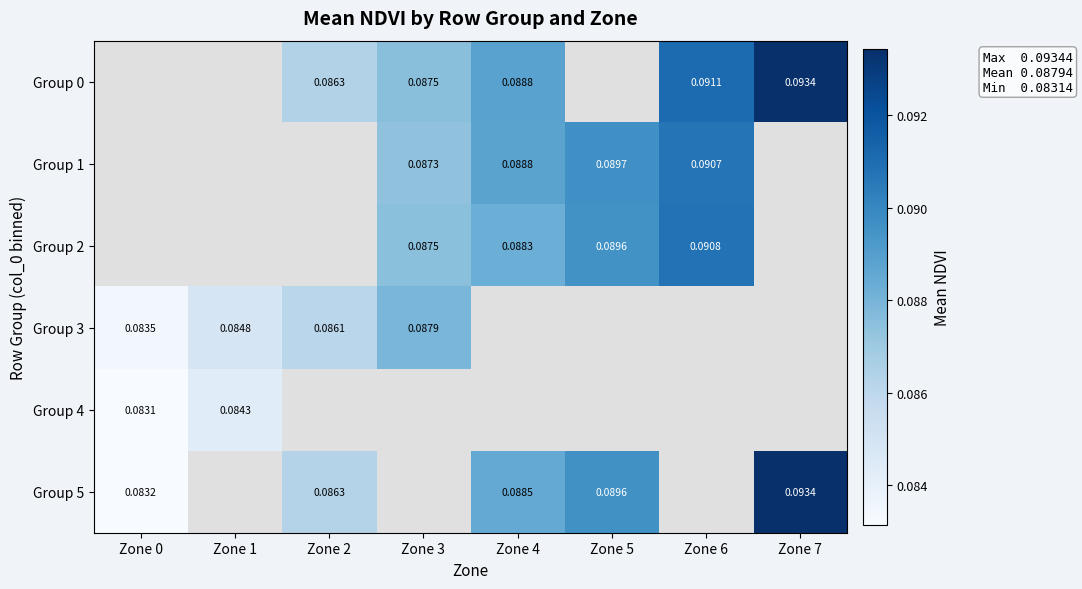

Is the value of Group 2 at Zone 3 greater than the value of Group 3 at Zone 1?

Yes